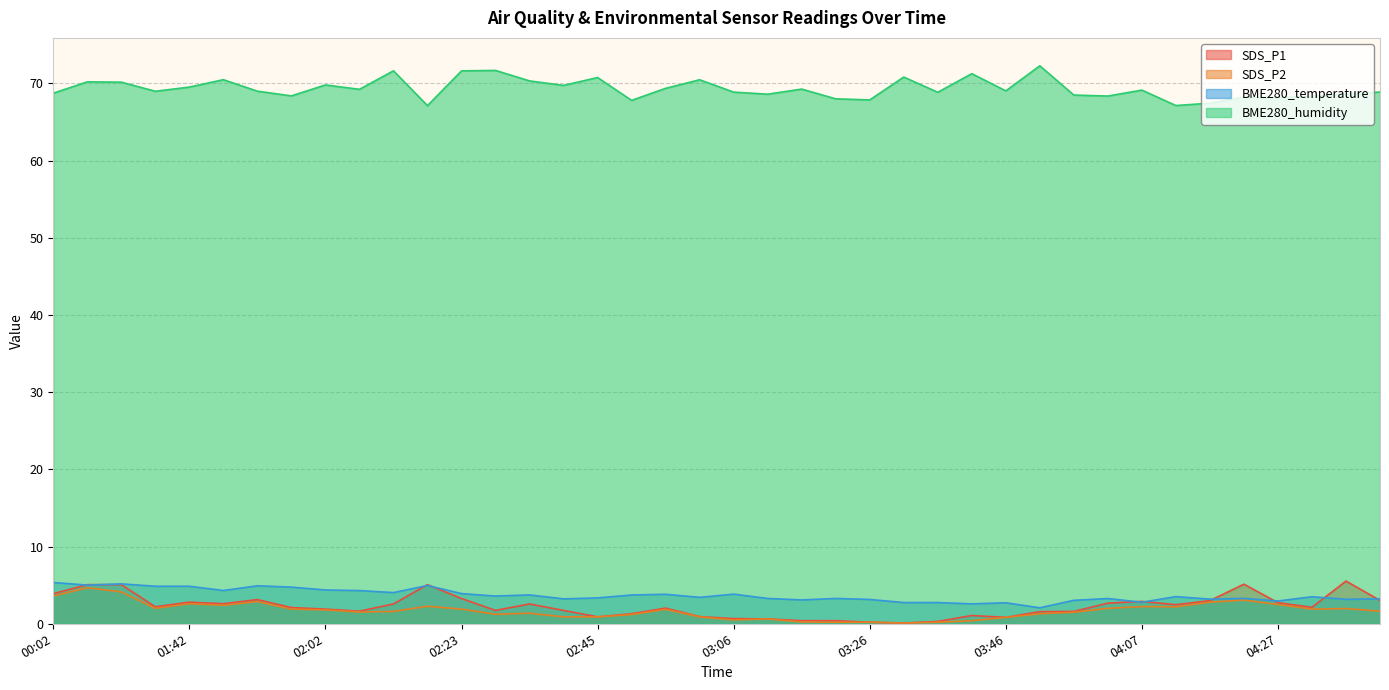

True or false: SDS_P2 and BME280_temperature cross at least once.

False